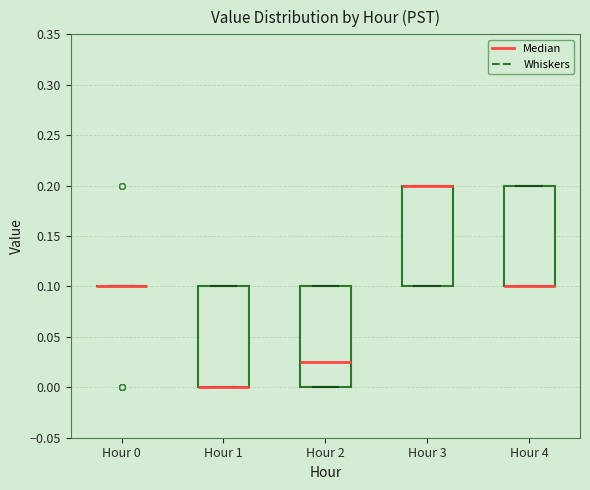

Reading left to right, read every box against the y-axis: the position of its median line, the range the box covers, and the ends of its whiskers. The values are not printed on the chart, so give them approximately, as read against the axis.

Hour 0: box collapsed to a line at 0.100, whiskers 0.100 to 0.100
Hour 1: median 0.000 (drawn on the box's lower edge), box 0.000 to 0.100, whiskers 0.000 to 0.100
Hour 2: median 0.025, box 0.000 to 0.100, whiskers 0.000 to 0.100
Hour 3: median 0.200 (drawn on the box's upper edge), box 0.100 to 0.200, whiskers 0.100 to 0.200
Hour 4: median 0.100 (drawn on the box's lower edge), box 0.100 to 0.200, whiskers 0.100 to 0.200